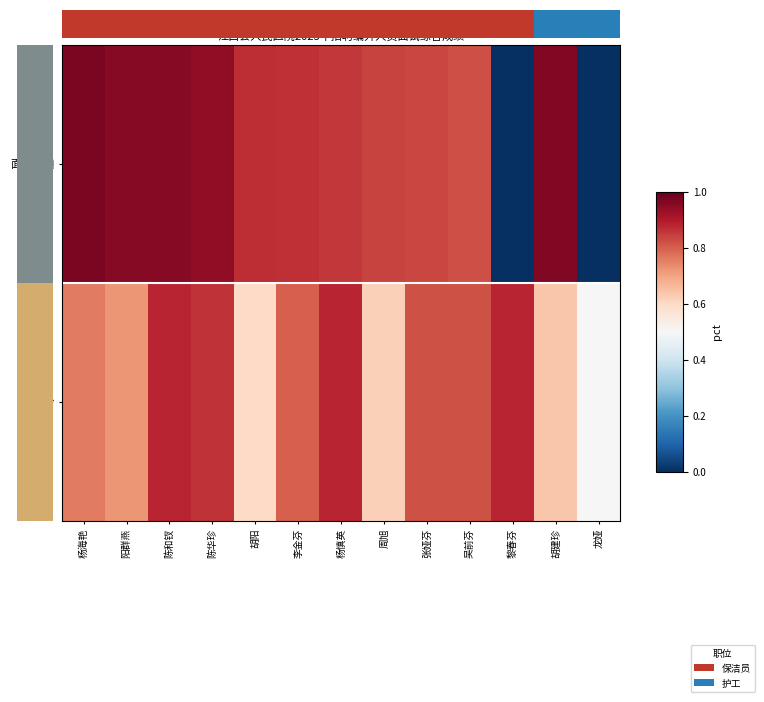

Rank the series by their maximum value, from lowest to highest.

年龄, 面试成绩